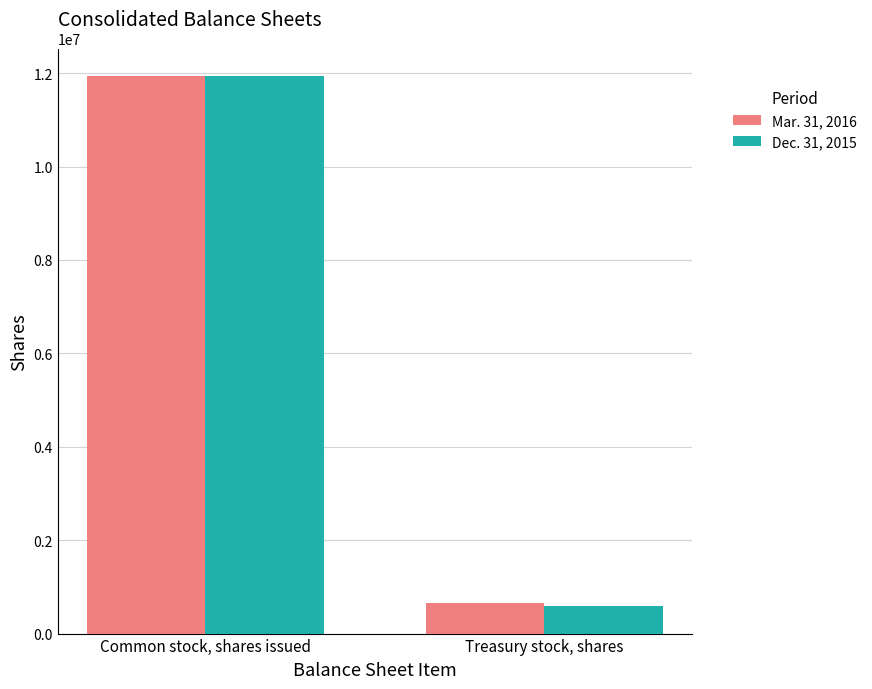

How many Dec. 31, 2015 values are between 598875 and 11931147?

2